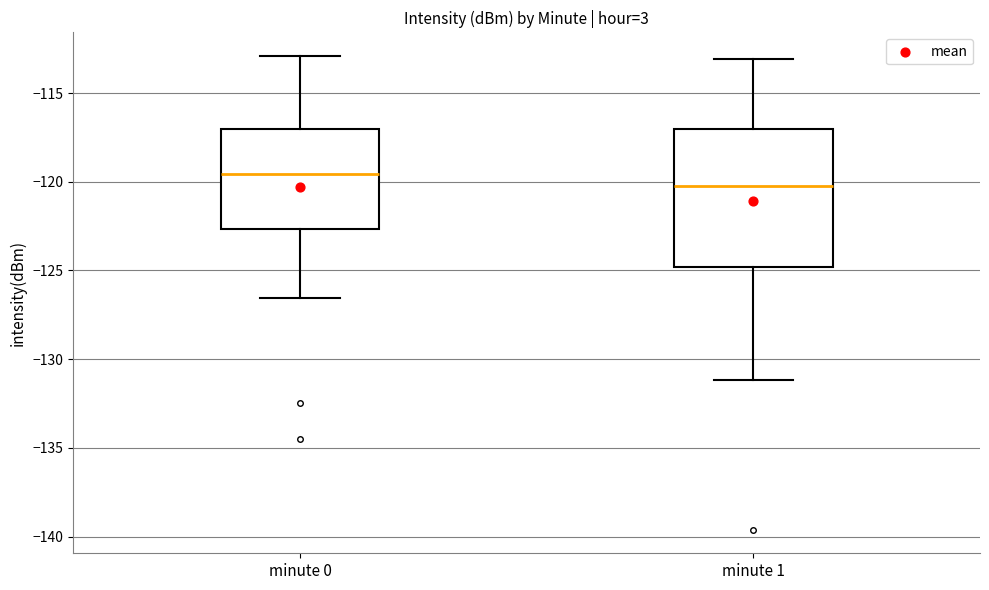

Where does the upper whisker of the box for minute 1 end on the y-axis? The values are not printed on the chart, so give them approximately, as read against the axis.

-113.0